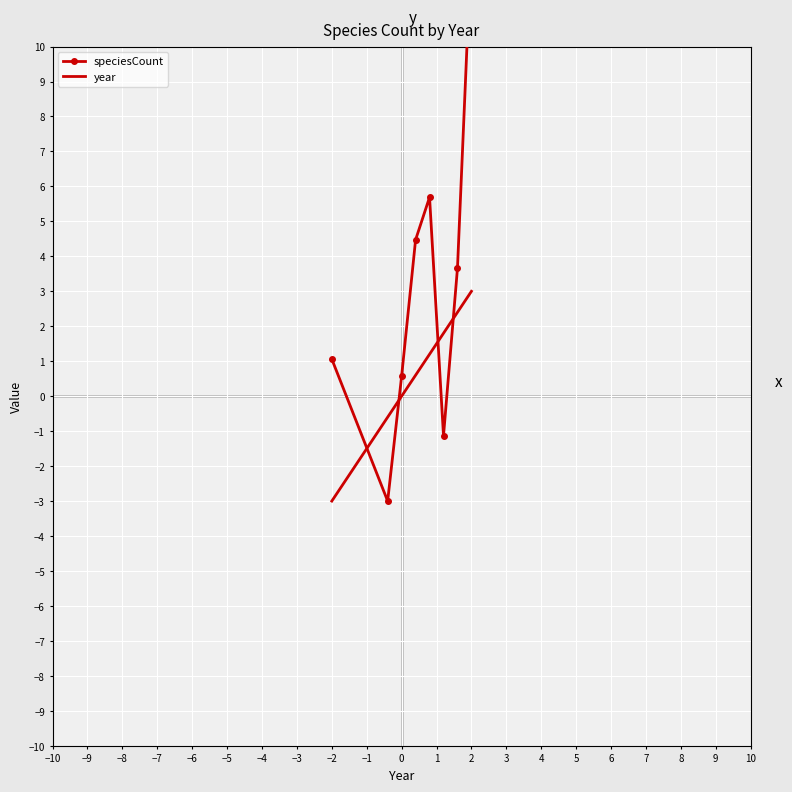

Reading right to left, what are all the values shown in this chart?

speciesCount: 13.0	3.7	-1.1	5.7	4.5	0.6	-3.0	1.1
year: 3.0	2.4	1.8	1.2	0.6	0.0	-0.6	-3.0